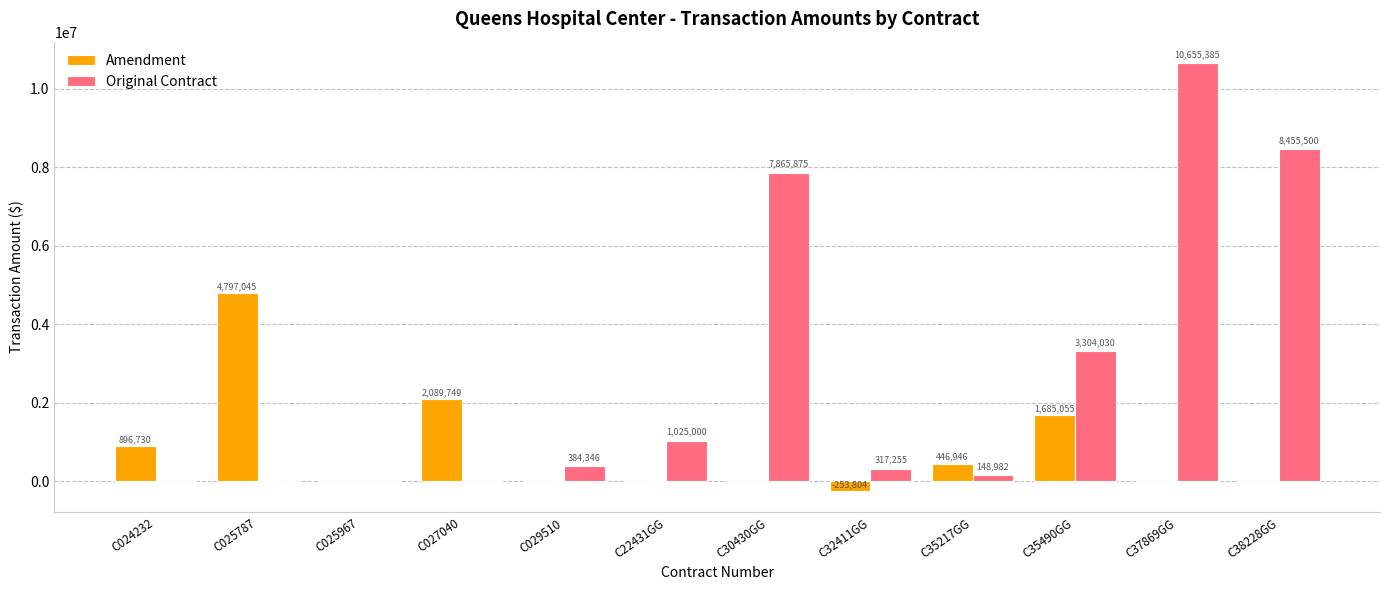

Which label corresponds to the largest value in the chart?

C37869GG